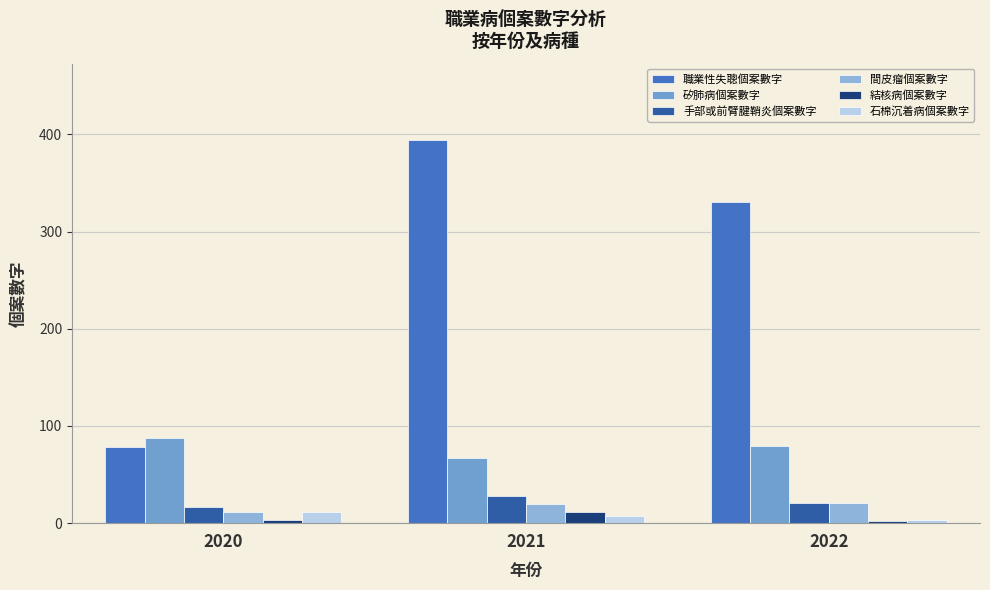

Is the value of 矽肺病個案數字 at 2021 greater than the value of 結核病個案數字 at 2022?

Yes